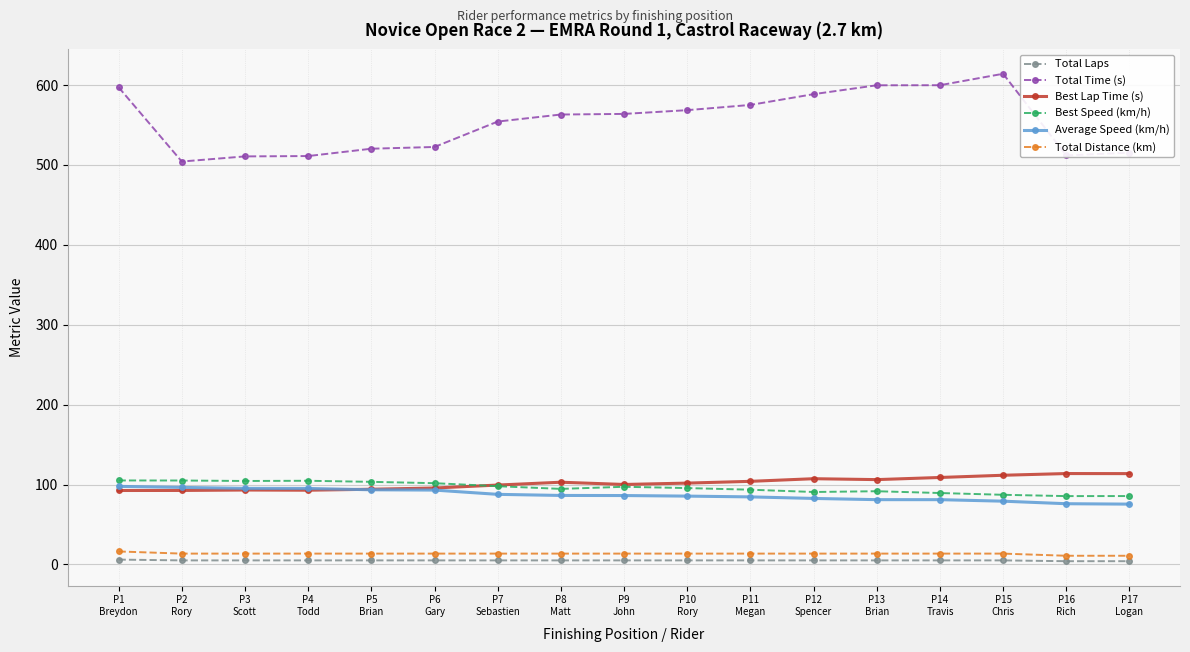

How many data points in Best Speed (km/h) are above 95?

9